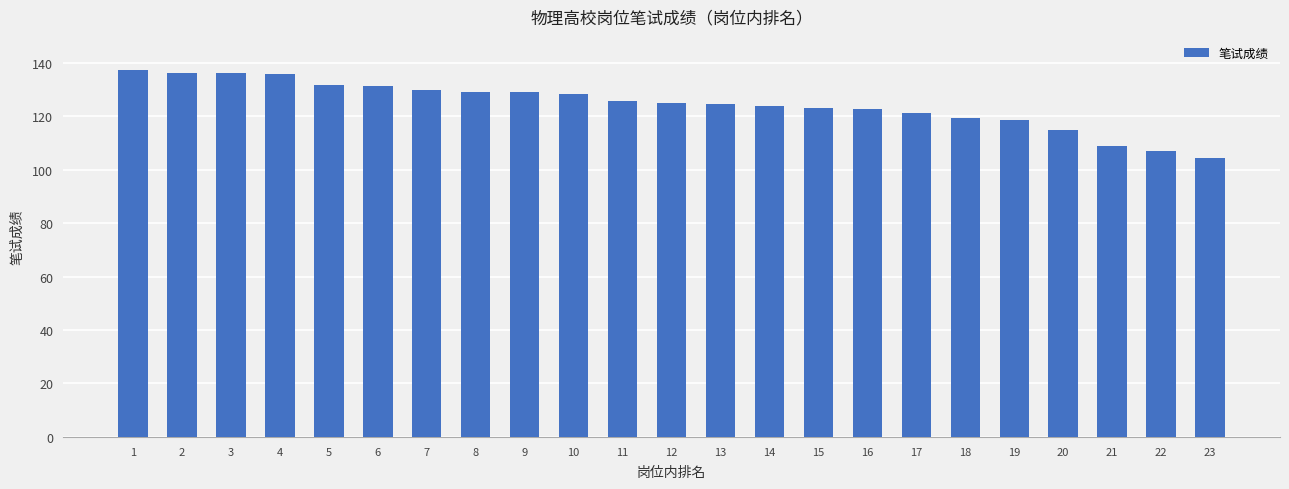

What is the sum of the values at 19 and 13?

242.8